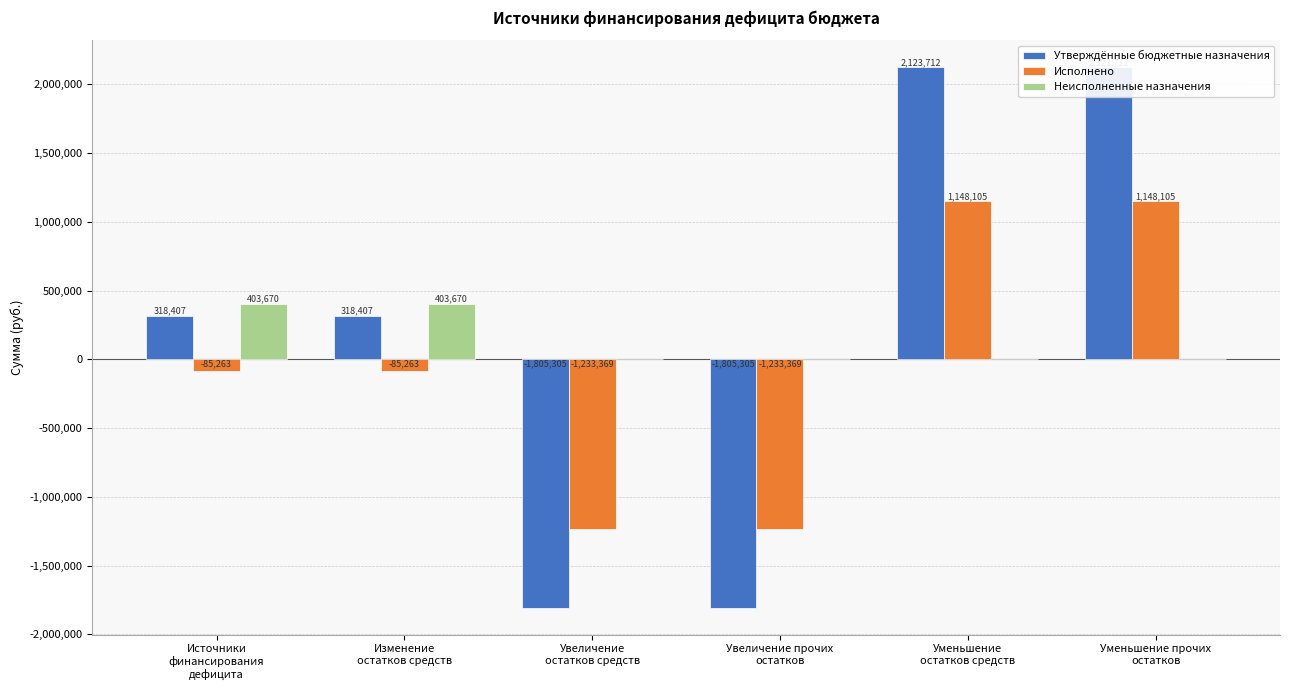

Between Источники
финансирования
дефицита and Уменьшение прочих
остатков, which series saw the biggest shift?

Утверждённые бюджетные назначения